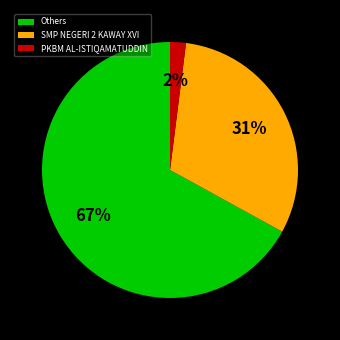

Rank the categories by value from highest to lowest.

Others, SMP NEGERI 2 KAWAY XVI, PKBM AL-ISTIQAMATUDDIN